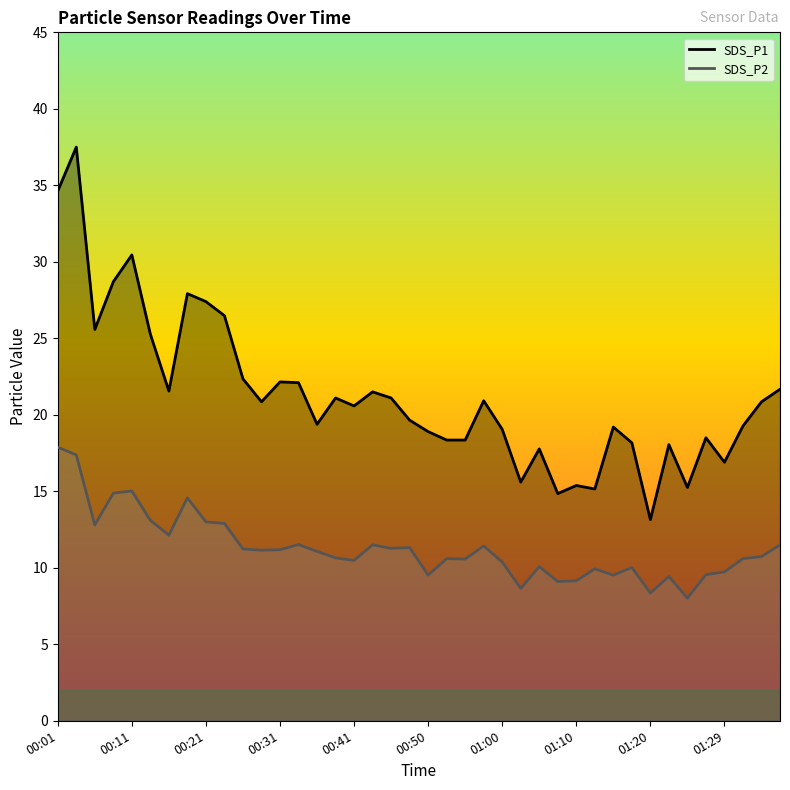

True or false: SDS_P1 has a value of 22.1 at 00:33.

True